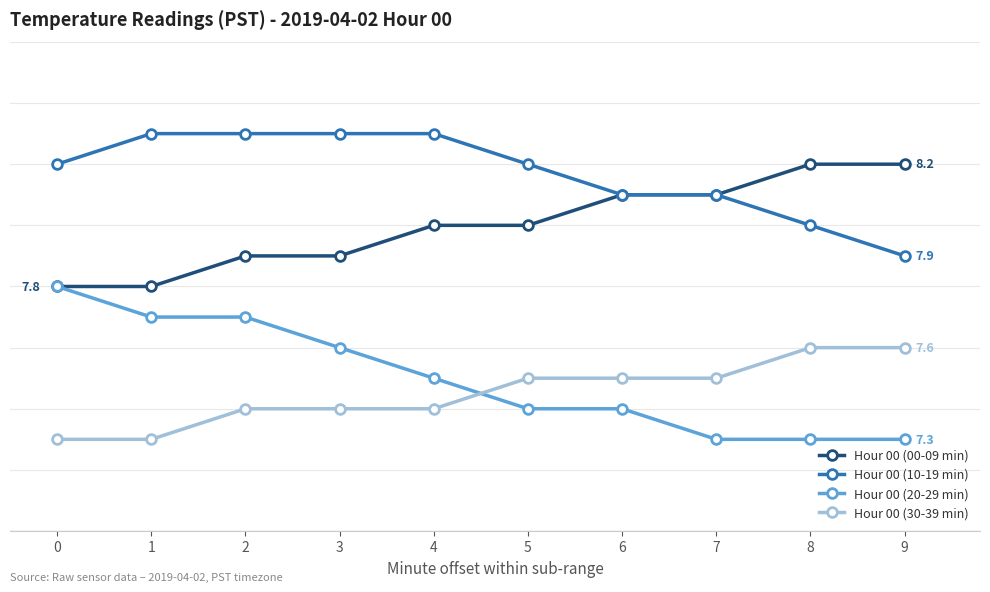

Rank the series by their maximum value, from highest to lowest.

Hour 00 (10-19 min), Hour 00 (00-09 min), Hour 00 (20-29 min), Hour 00 (30-39 min)